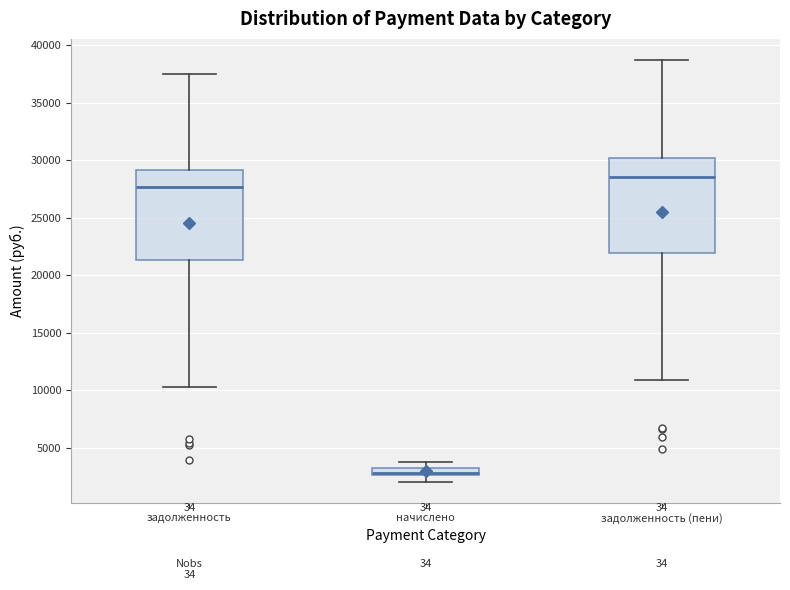

Which box has the lowest median line?

начислено